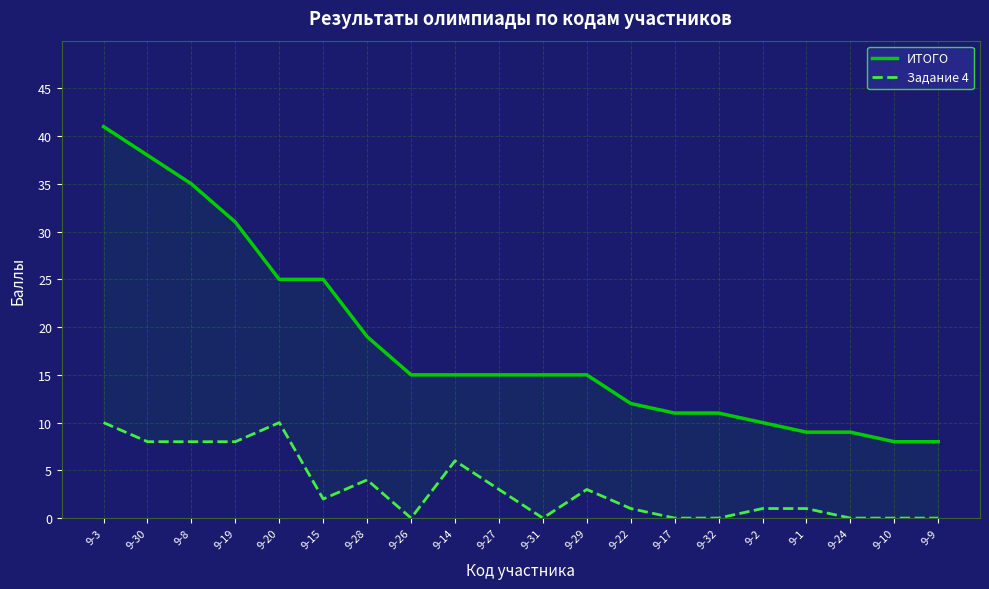

True or false: ИТОГО has more than 1 interior local peaks.

False